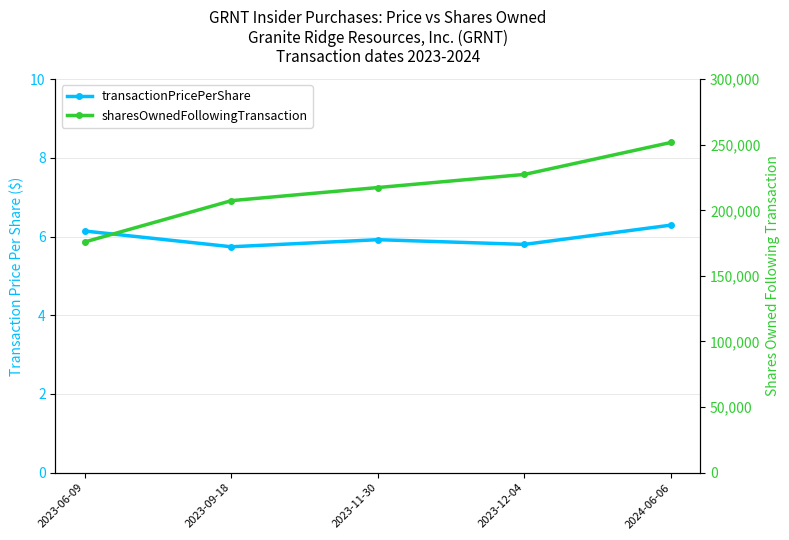

Reading left to right, list all the values displayed in this chart.

transactionPricePerShare: 6.1	5.7	5.9	5.8	6.3
sharesOwnedFollowingTransaction: 175843.0	207346.0	217346.0	227346.0	251740.0